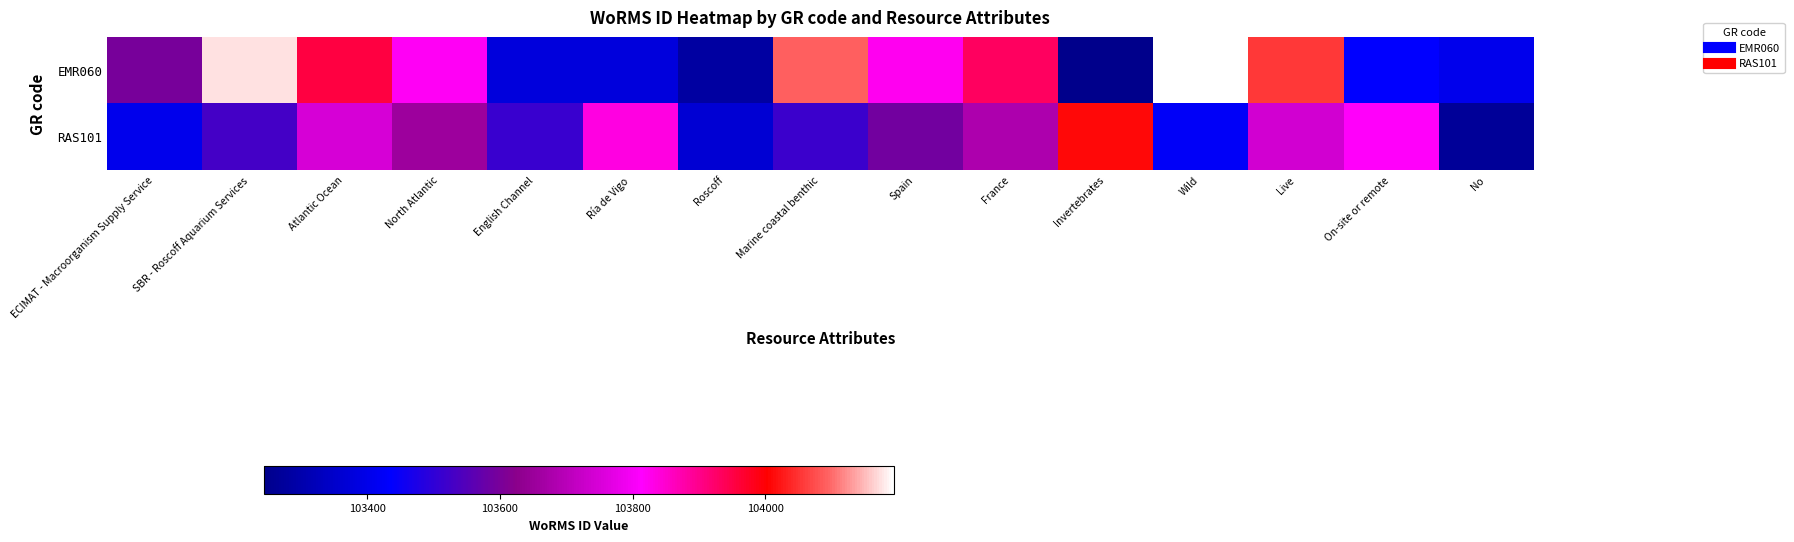

Which series has the largest range (max minus min)?

EMR060